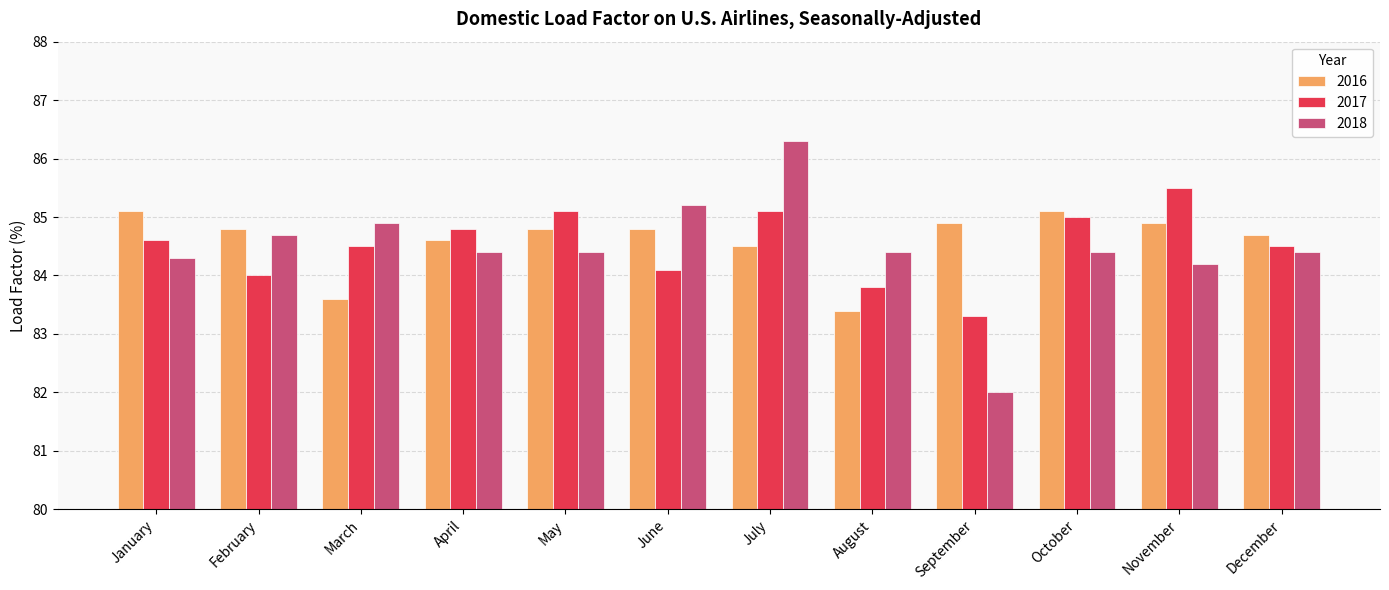

Is it true that 2017 equals 83.8 at August?

True